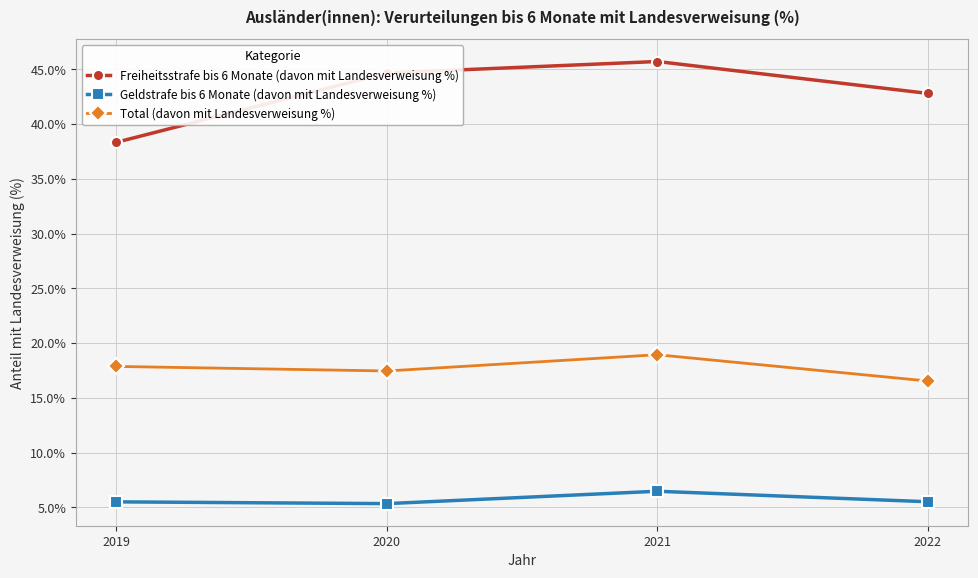

How many lines are shown in the chart?

3